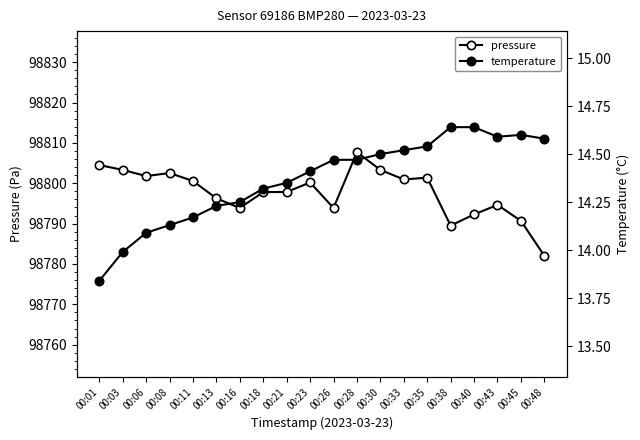

At which category is the sum across all series the highest?

00:28